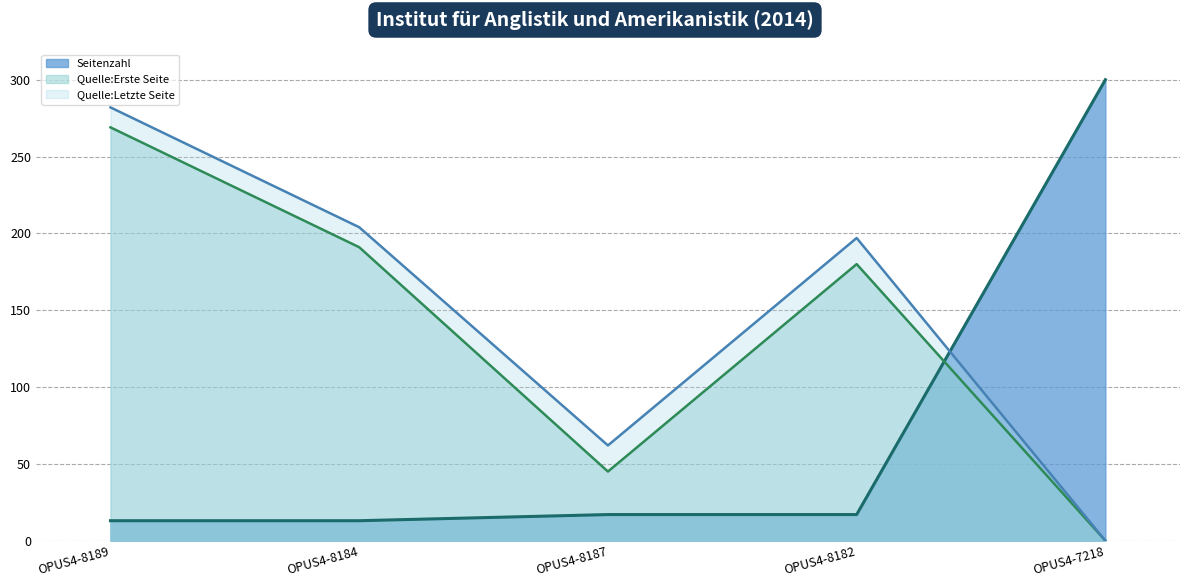

What is the difference between the Quelle:Erste Seite values at OPUS4-8187 and OPUS4-8189?

224